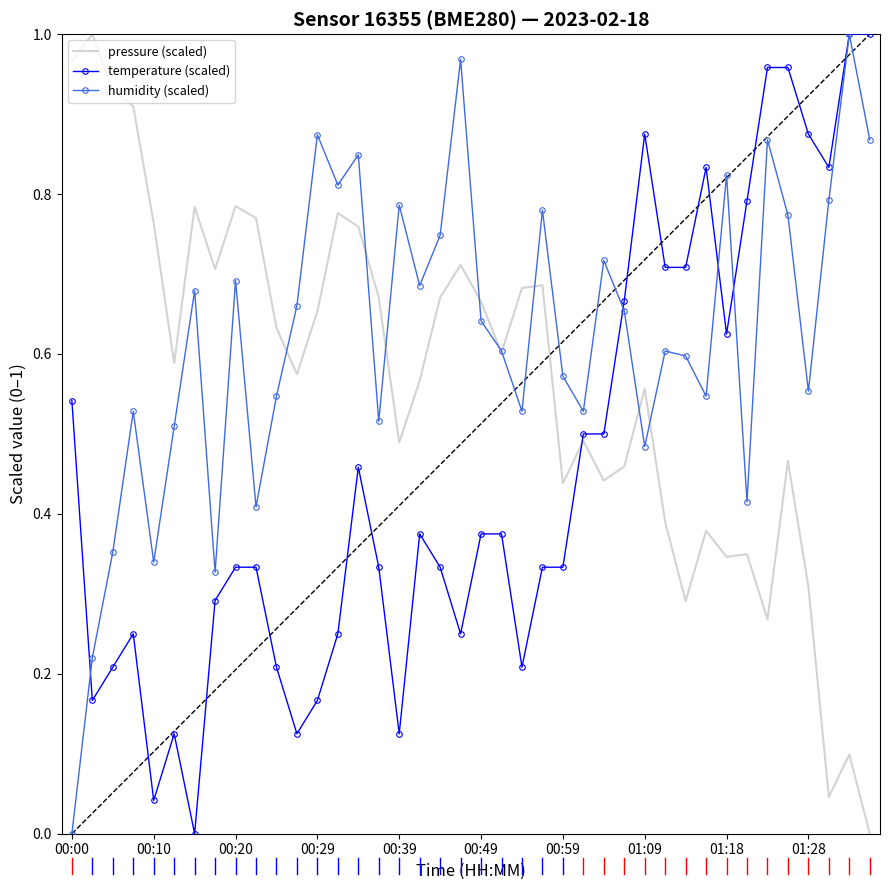

List the series in order of their overall mean, lowest first.

temperature (scaled), pressure (scaled), humidity (scaled)